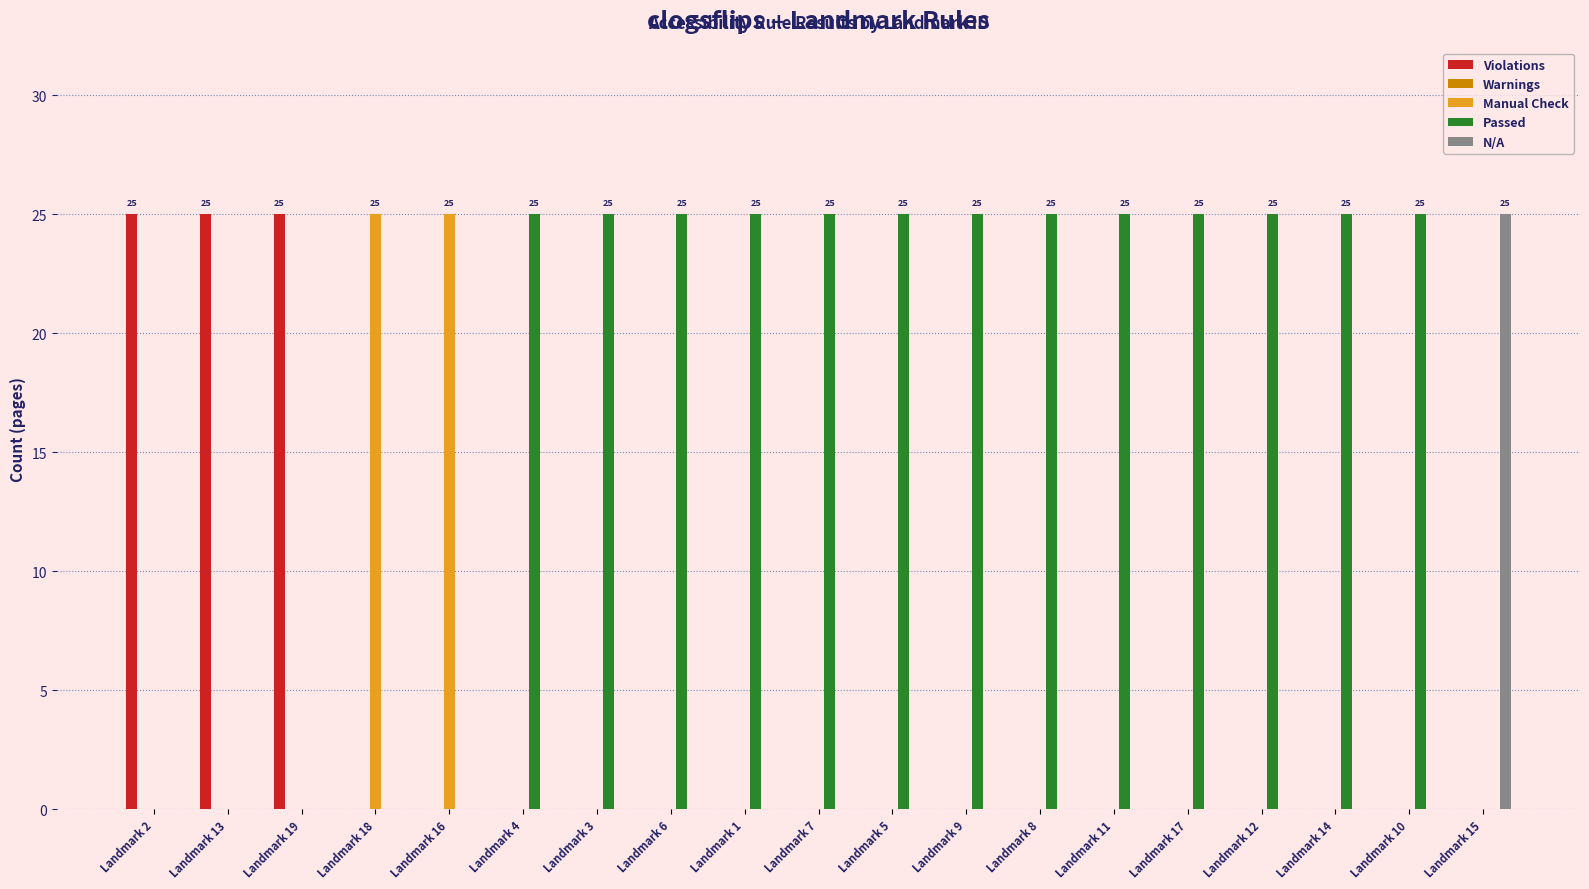

What is the maximum value for Passed?

25